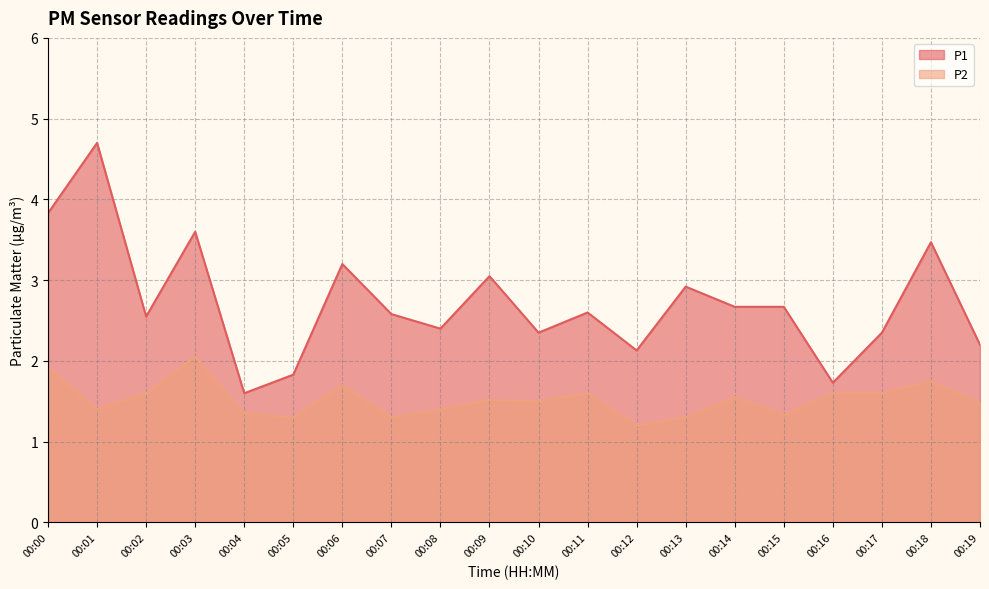

At which category does the chart reach its minimum across all series?

00:12